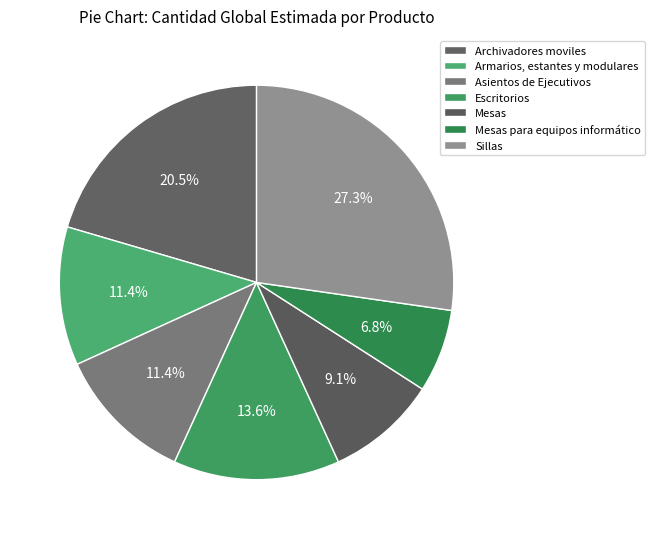

True or false: Mesas accounts for 2% of the total.

False